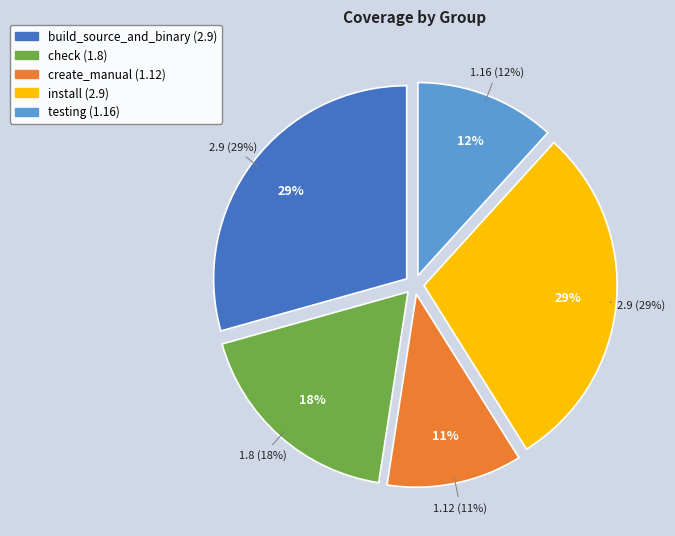

Rank the categories by value from lowest to highest.

create_manual, testing, check, build_source_and_binary, install